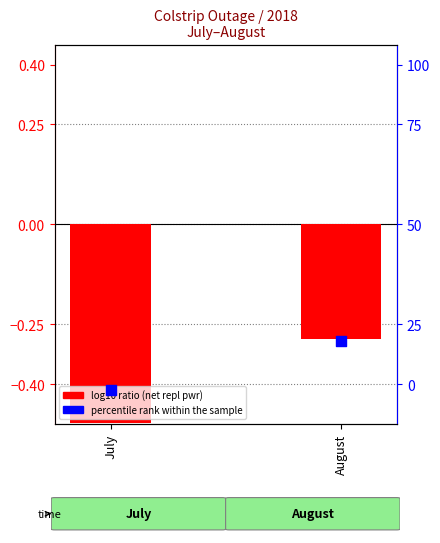

At which category is the sum across all series the highest?

August